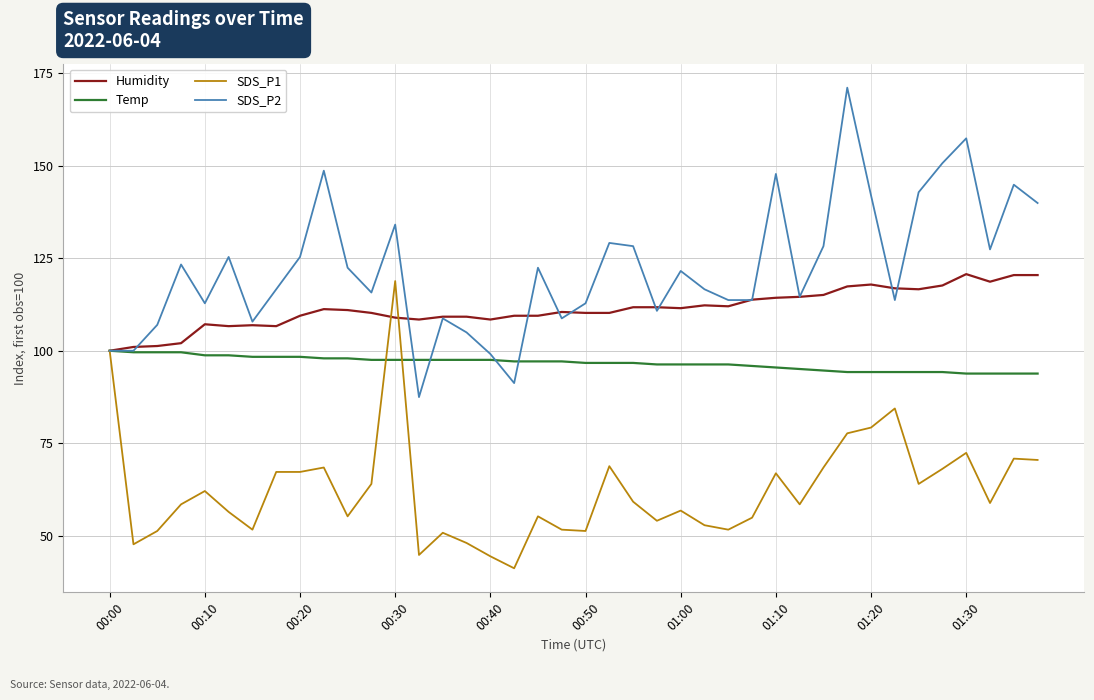

Is this an area chart (filled region under the line)?

No